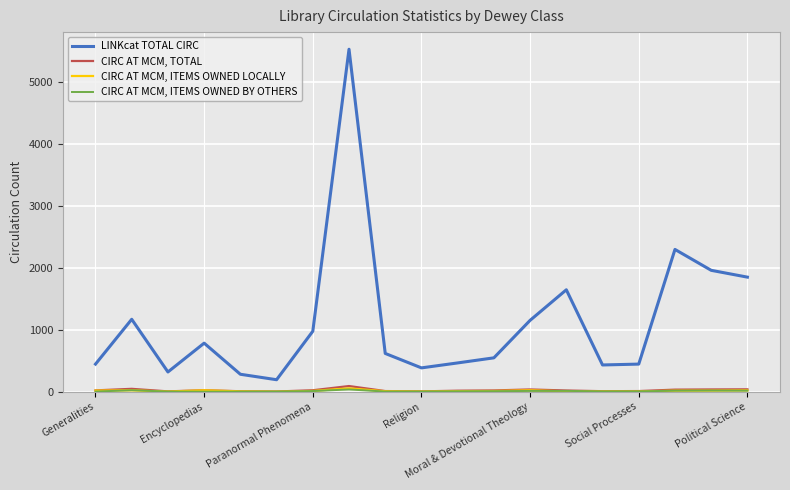

Which series has the largest total across all categories?

LINKcat TOTAL CIRC